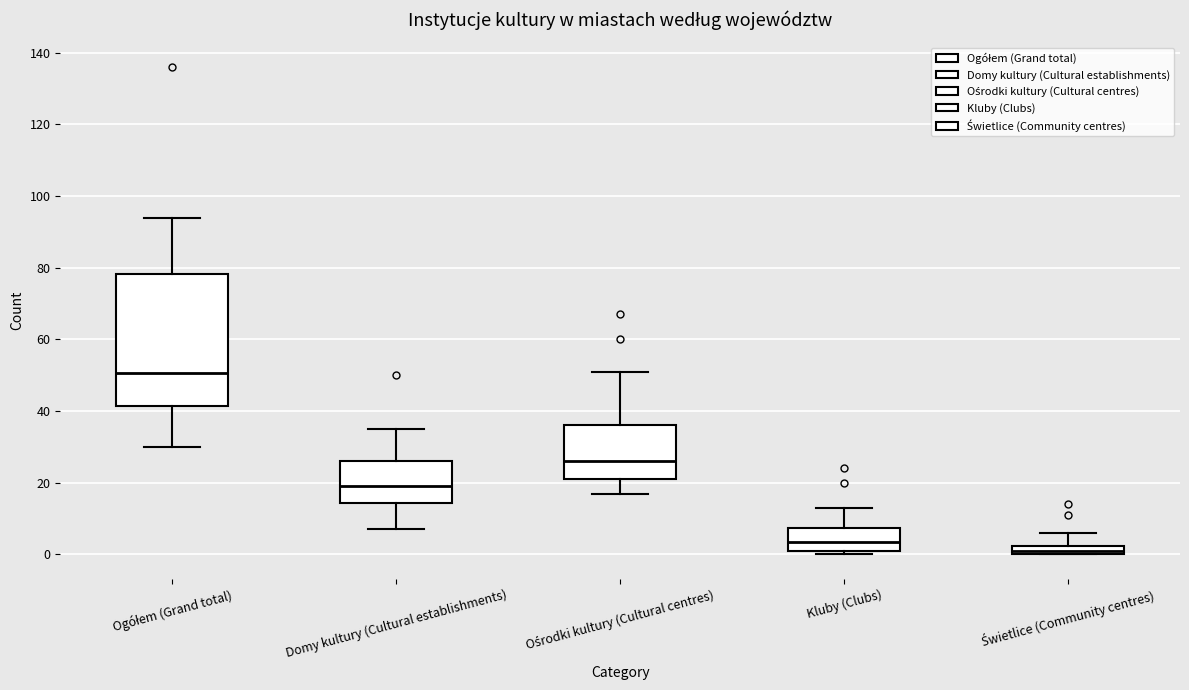

Which box is the tallest, from its lower edge to its upper edge?

Ogółem (Grand total)